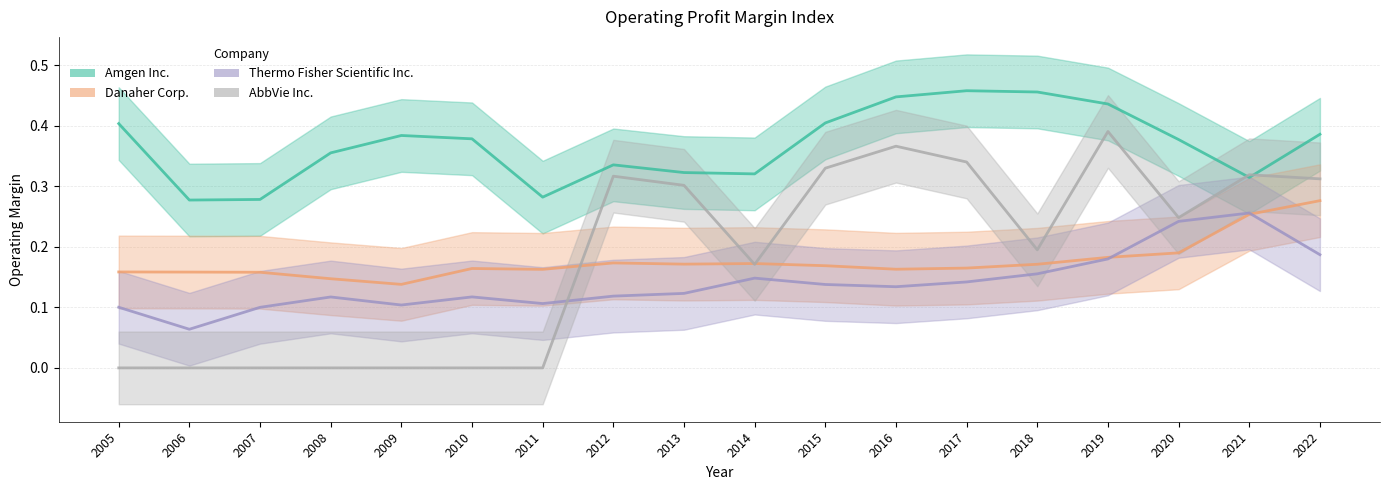

True or false: Amgen Inc. and Thermo Fisher Scientific Inc. cross at least once.

False